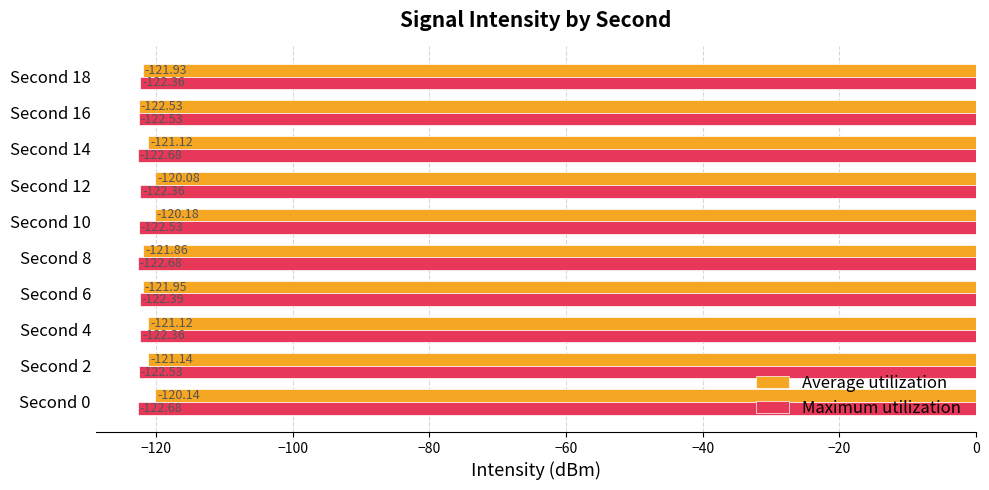

Rank the series by their average value, from lowest to highest.

Maximum utilization, Average utilization